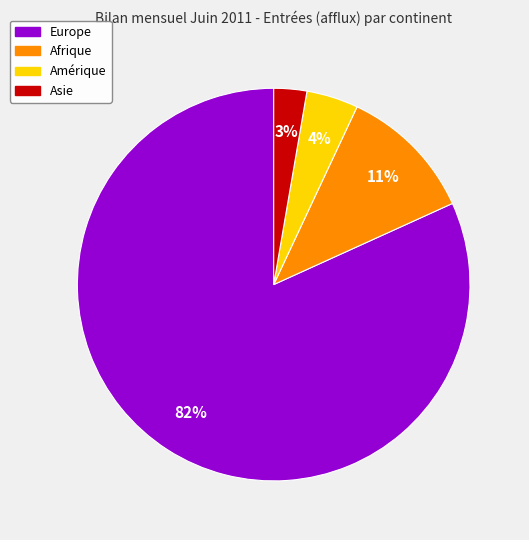

To the nearest percent, what is the difference between the largest and smallest slice percentages?

79%